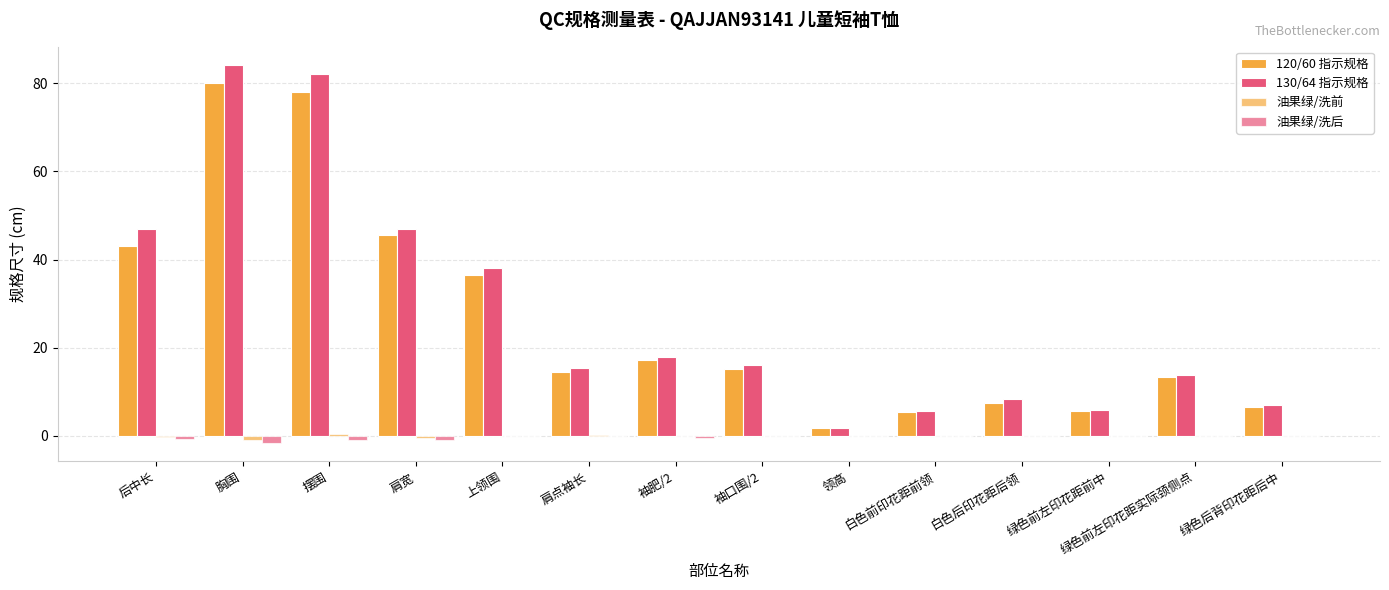

What is the sum of all 120/60 指示规格 values?

370.0